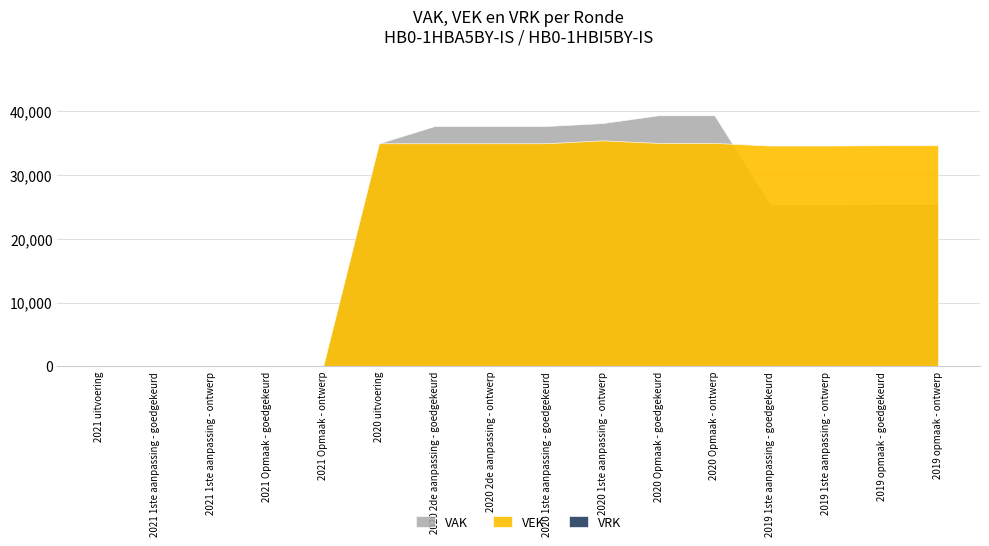

Does the chart have visible grid lines?

Yes